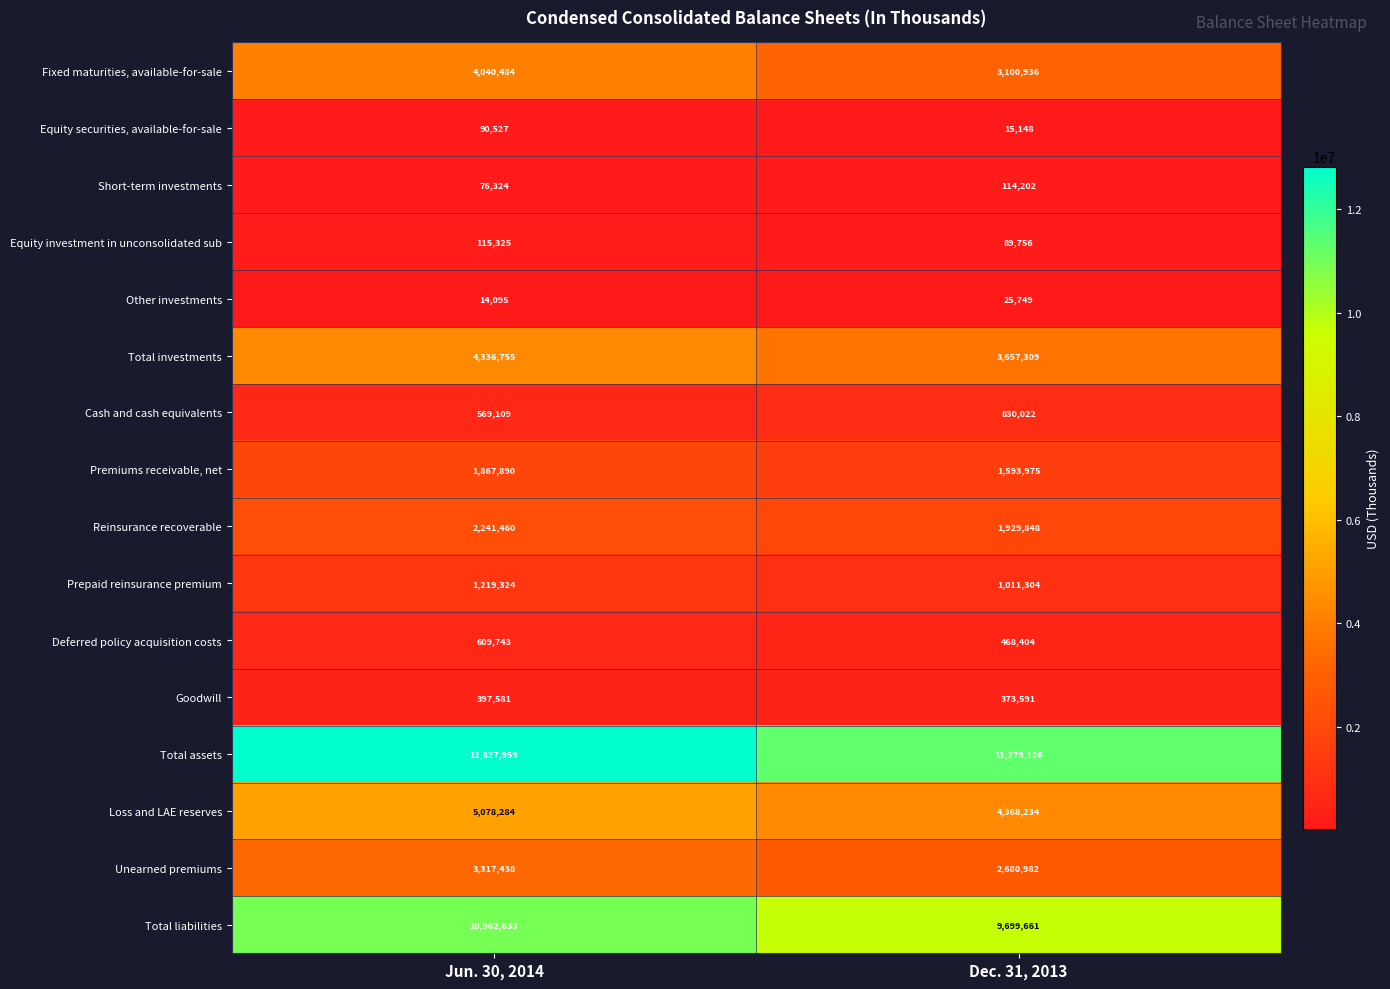

Is it true that Short-term investments equals 195688 at Dec. 31, 2013?

False